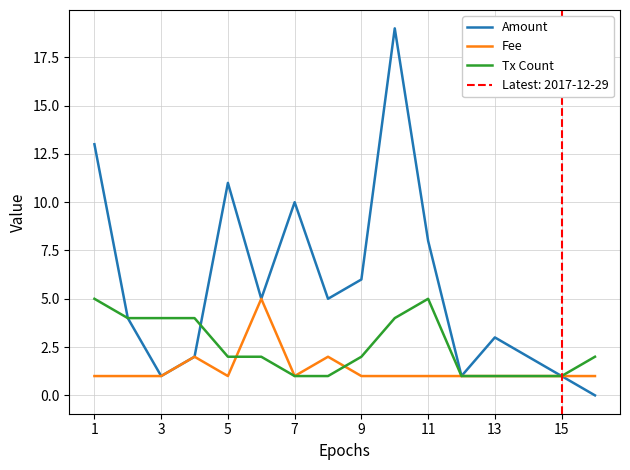

True or false: Amount and Fee cross at least once.

False